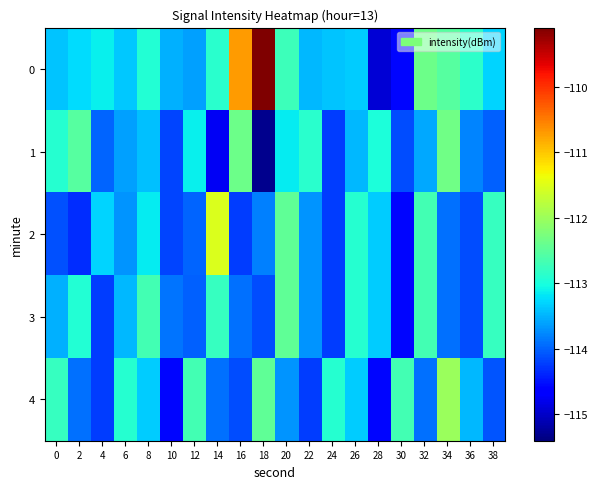

The 3 series shows -162.9 at 20. True or false?

False